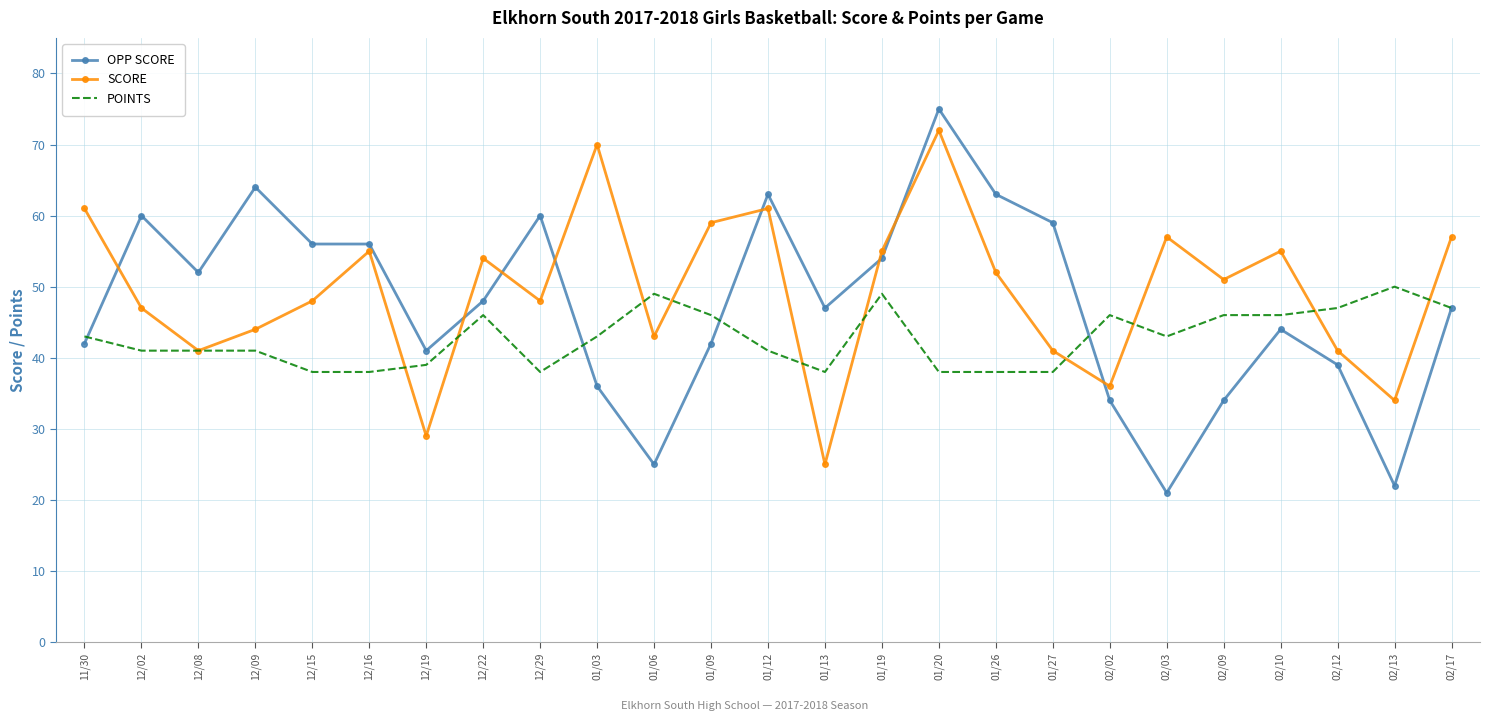

The SCORE series shows 14 at 02/13. True or false?

False